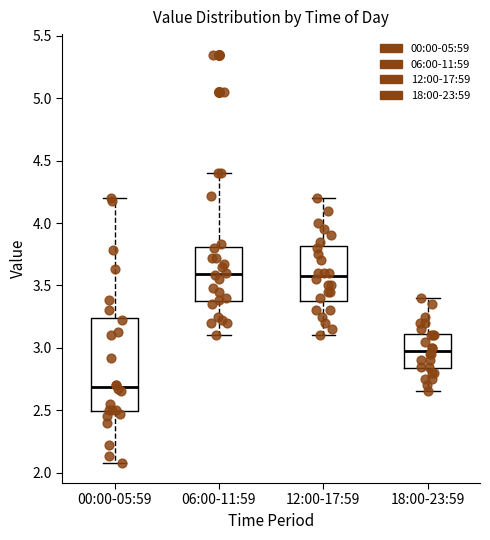

Reading left to right, transcribe this box plot: for each box, give where its median line is, the range the box spans, and where its two whiskers end, as read against the y-axis. The values are not printed on the chart, so give them approximately, as read against the axis.

00:00-05:59: median 2.70, box 2.50 to 3.25, whiskers 2.10 to 4.20
06:00-11:59: median 3.60, box 3.35 to 3.80, whiskers 3.10 to 4.40
12:00-17:59: median 3.60, box 3.40 to 3.80, whiskers 3.10 to 4.20
18:00-23:59: median 3.00, box 2.85 to 3.10, whiskers 2.65 to 3.40